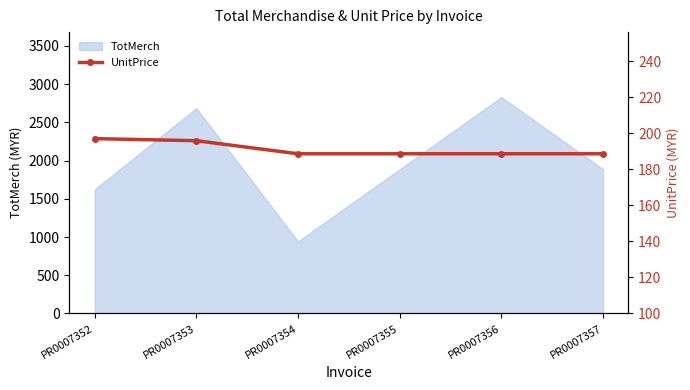

Is it true that TotMerch equals 2922.4 at PR0007355?

False